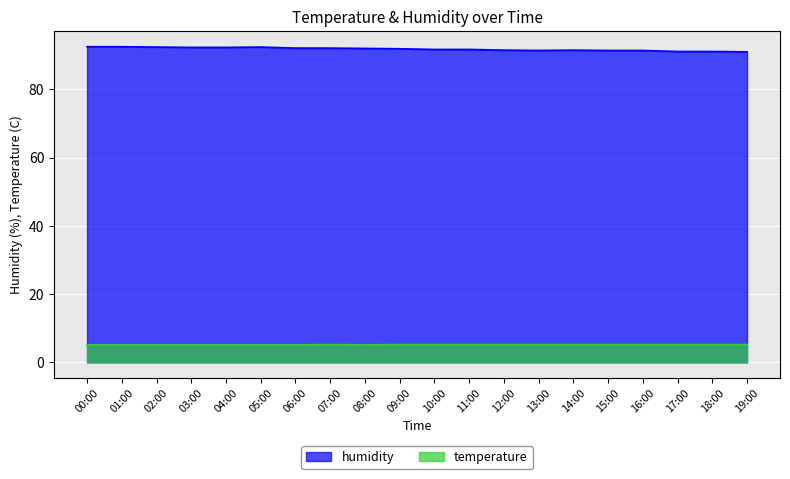

Reading left to right, list all the values displayed in this chart.

humidity: 92.5	92.5	92.4	92.3	92.3	92.4	92.1	92.1	92.0	91.9	91.7	91.7	91.5	91.4	91.5	91.4	91.4	91.1	91.1	91.0
temperature: 5.1	5.1	5.1	5.1	5.1	5.1	5.1	5.2	5.1	5.2	5.2	5.2	5.2	5.2	5.2	5.2	5.2	5.2	5.2	5.2